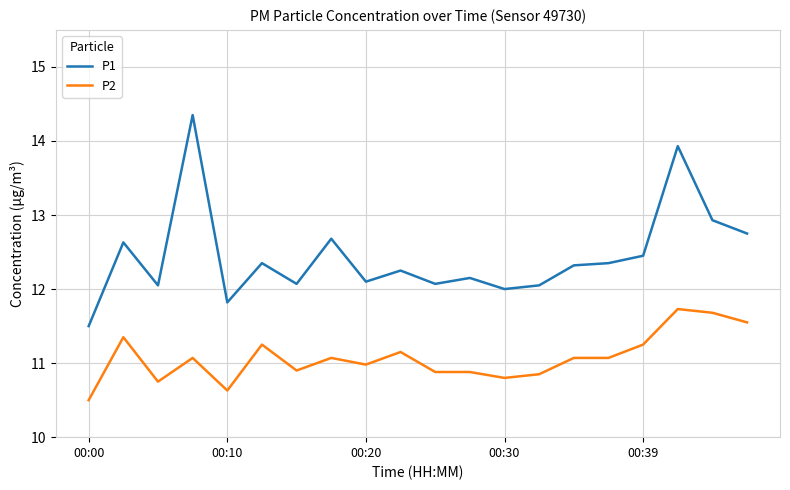

True or false: P2 and P1 cross at least once.

False